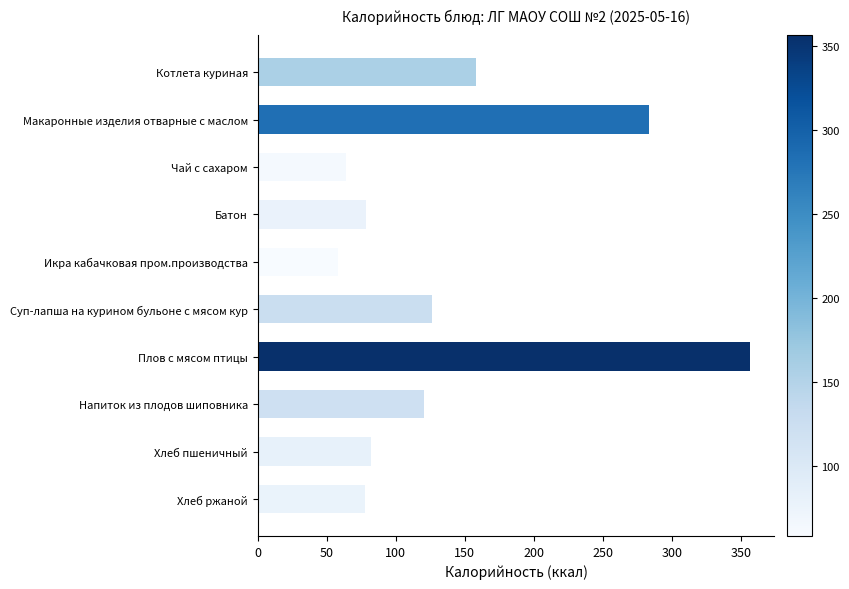

Which has a higher value, Напиток из плодов шиповника or Хлеб пшеничный?

Напиток из плодов шиповника